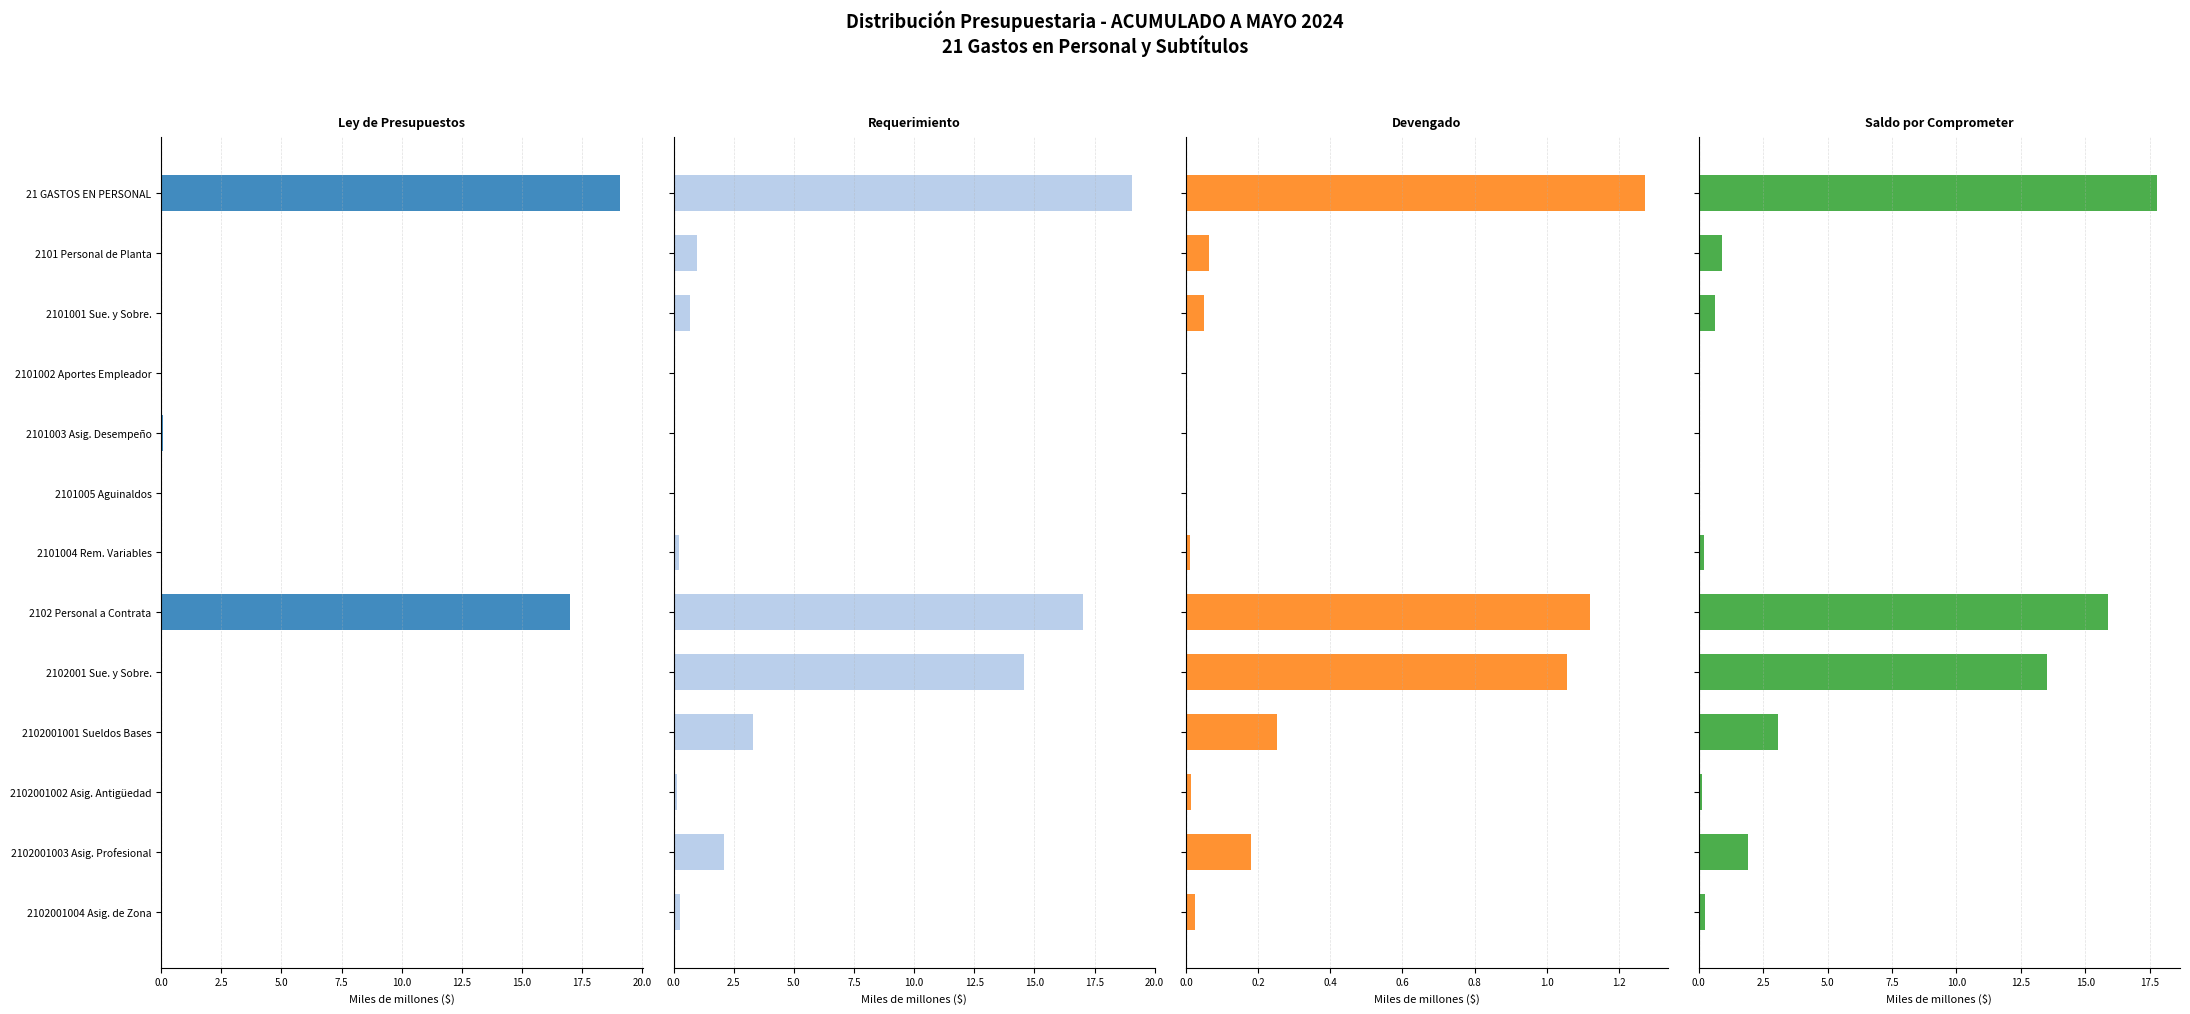

How many values in Devengado are above zero?

11